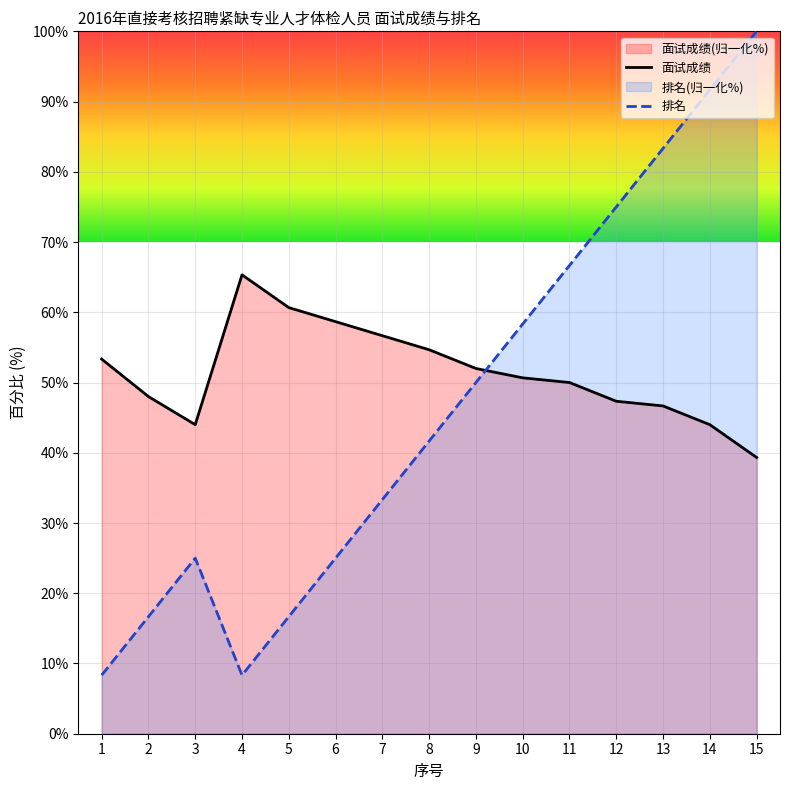

Which series has the largest range (max minus min)?

排名